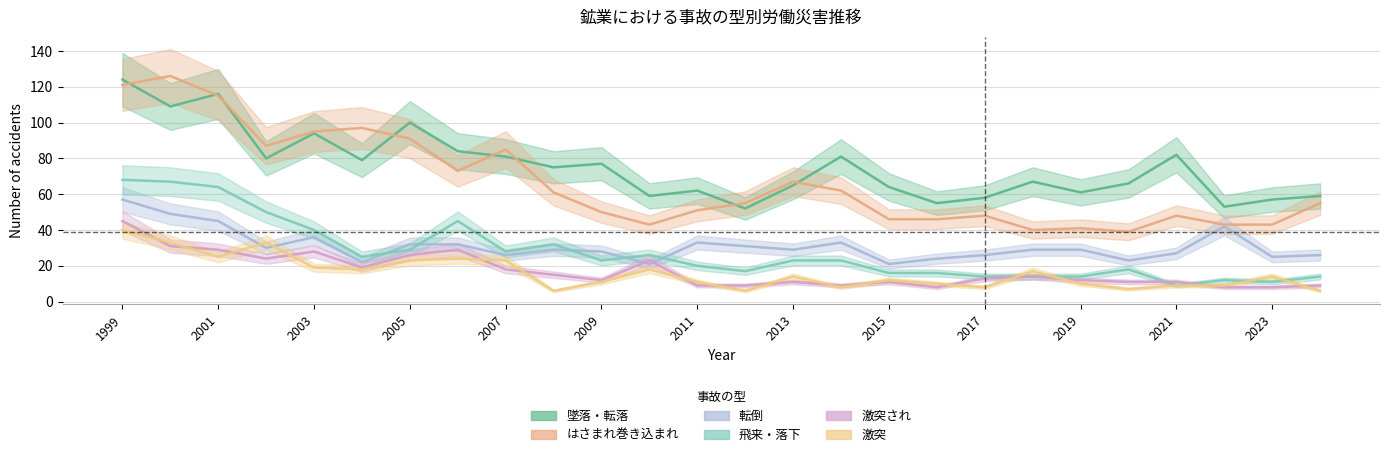

What are all the series names shown in the legend?

墜落・転落, はさまれ巻き込まれ, 転倒, 飛来・落下, 激突され, 激突